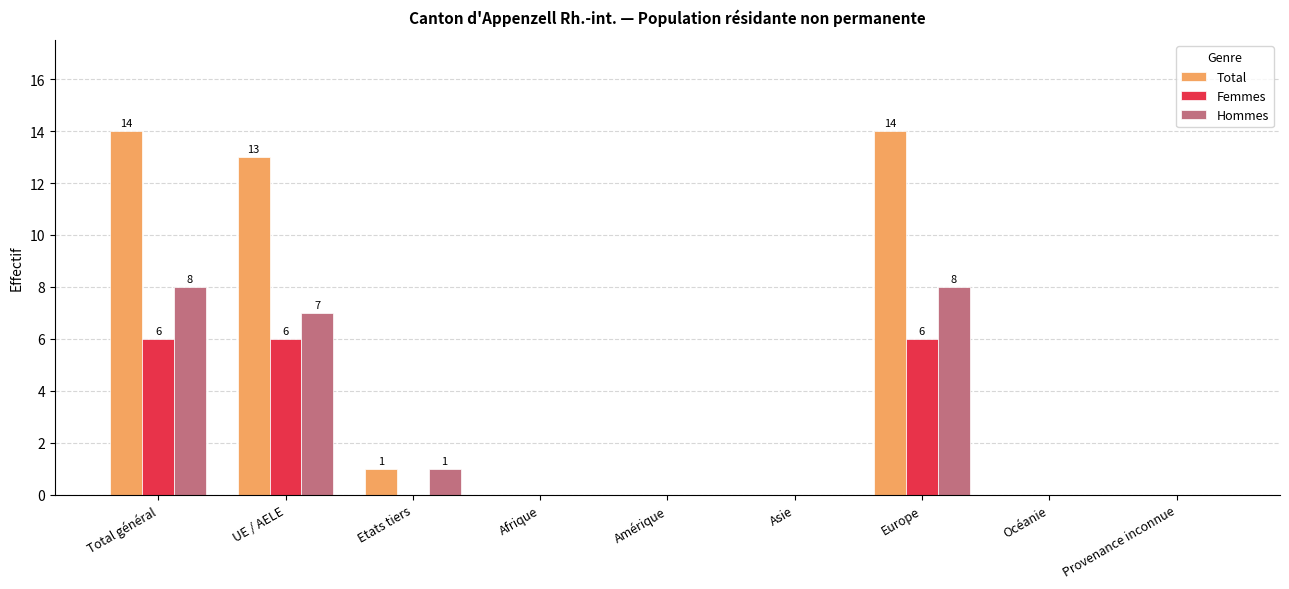

Reading left to right, what are all the values shown in this chart?

Total: Total général=14	UE / AELE=13	Etats tiers=1	Afrique=0	Amérique=0	Asie=0	Europe=14	Océanie=0	Provenance inconnue=0
Femmes: Total général=6	UE / AELE=6	Etats tiers=0	Afrique=0	Amérique=0	Asie=0	Europe=6	Océanie=0	Provenance inconnue=0
Hommes: Total général=8	UE / AELE=7	Etats tiers=1	Afrique=0	Amérique=0	Asie=0	Europe=8	Océanie=0	Provenance inconnue=0